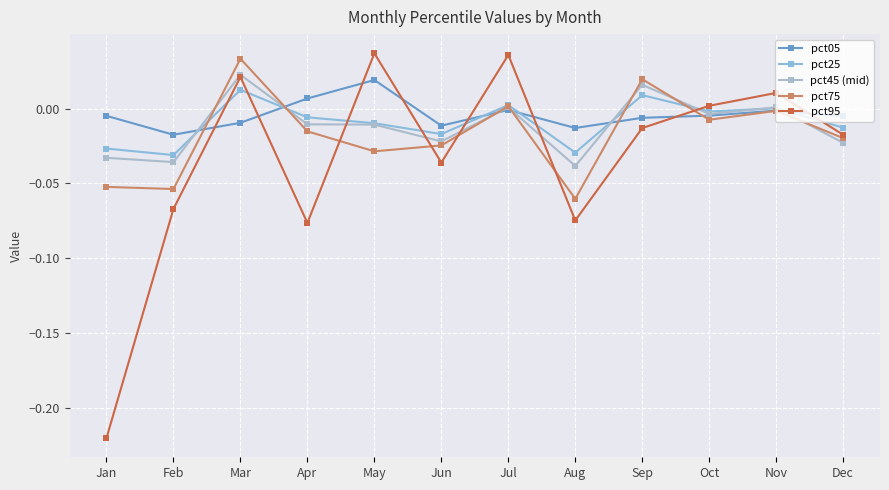

Where does the pct95 series first go above 0?

Mar